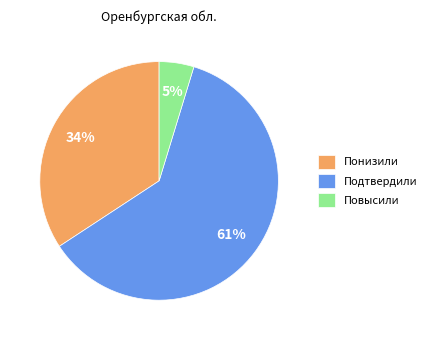

Rank the categories by value from lowest to highest.

Повысили, Понизили, Подтвердили